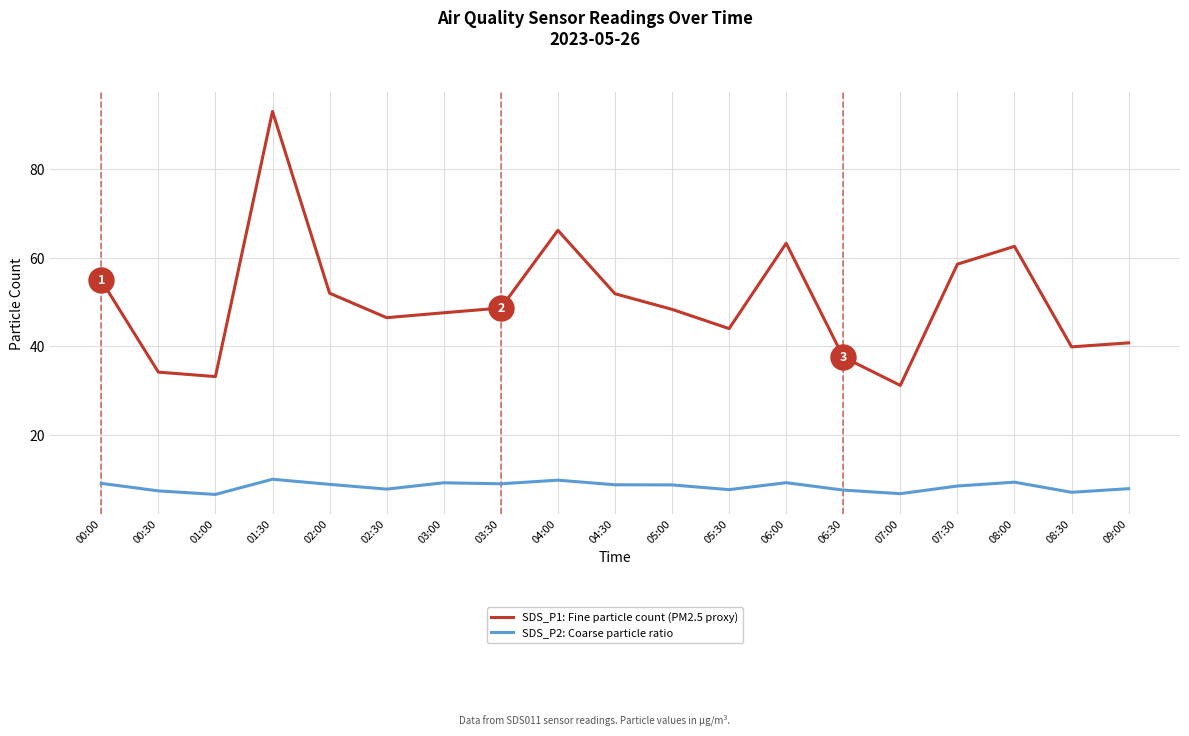

What is the total value across all series at 01:30?

103.0